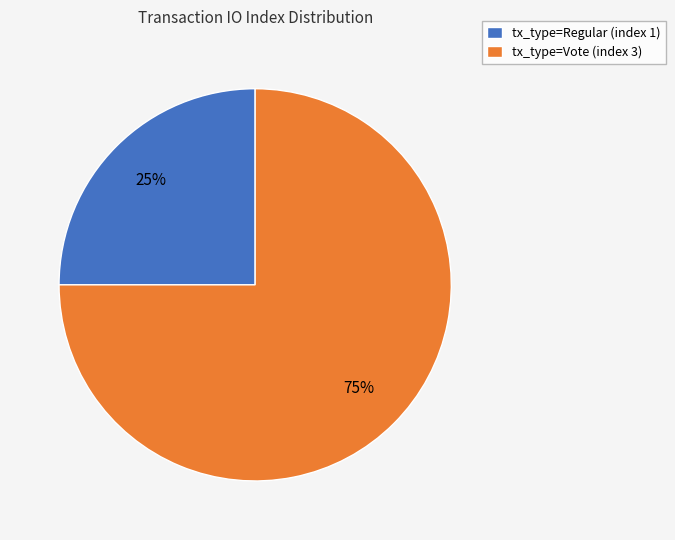

To the nearest percent, what percentage of the pie is tx_type=Regular (index 1)?

25%